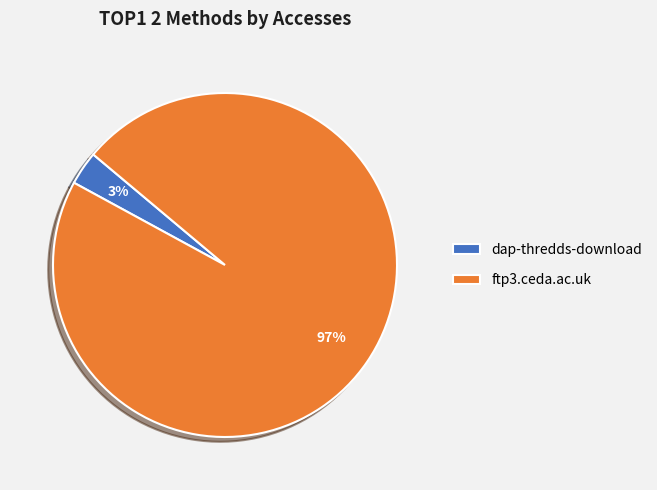

How many segments does this pie chart have?

2